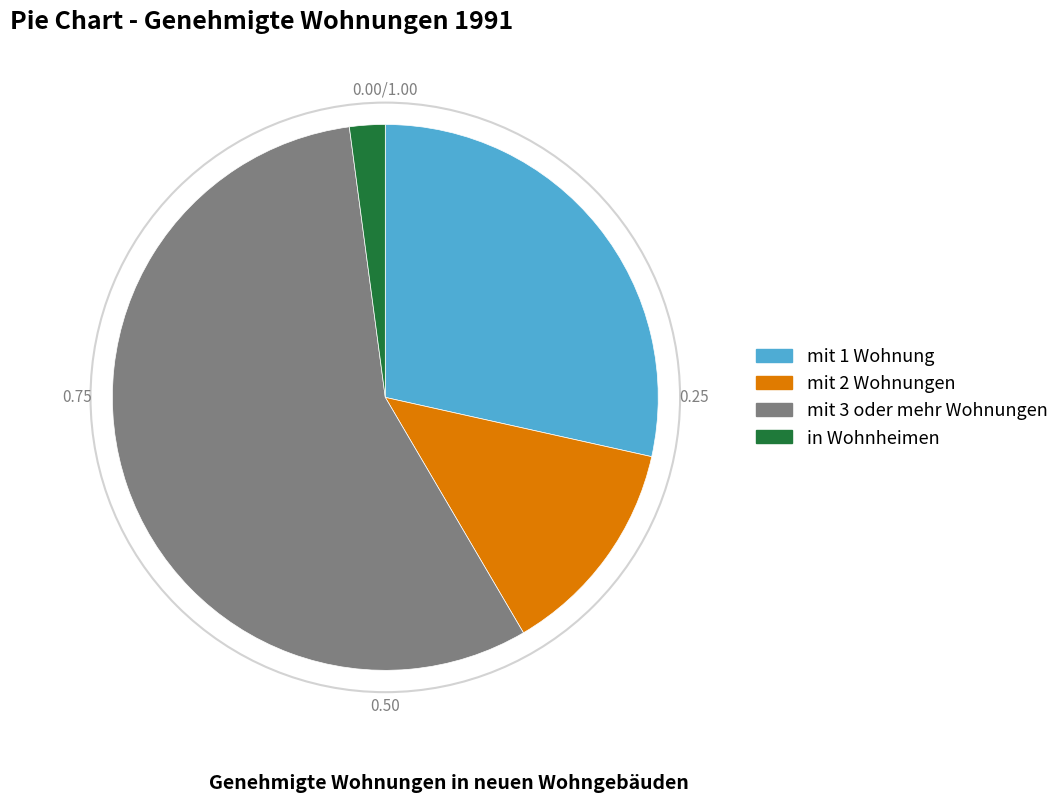

True or false: mit 2 Wohnungen accounts for 13% of the total.

True